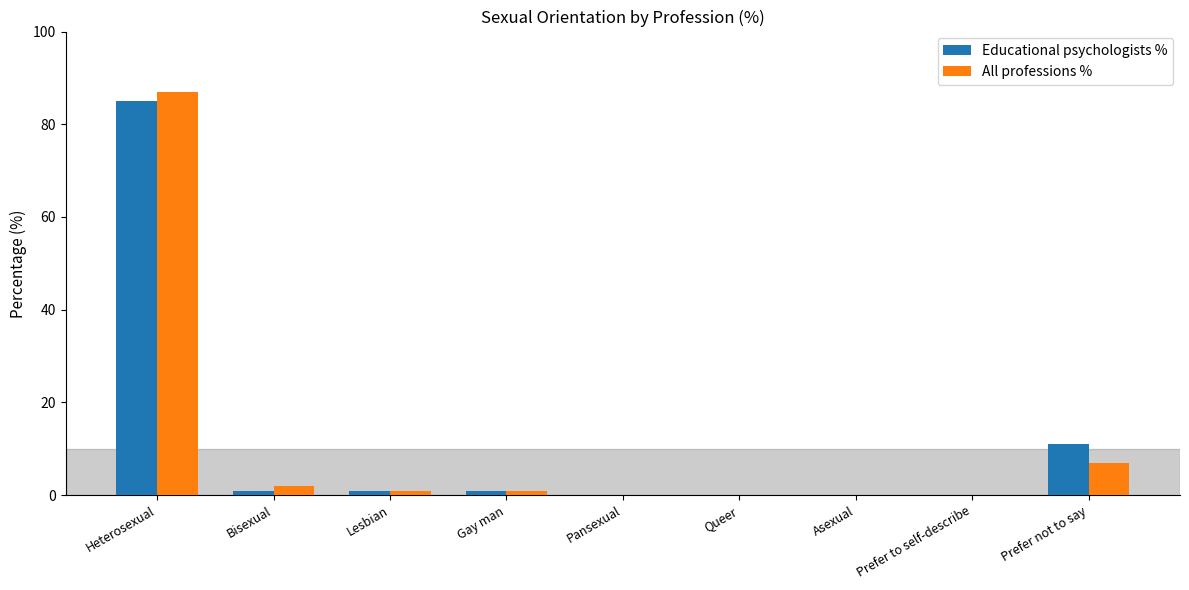

The value of Educational psychologists % at Asexual is 0. True or false?

True